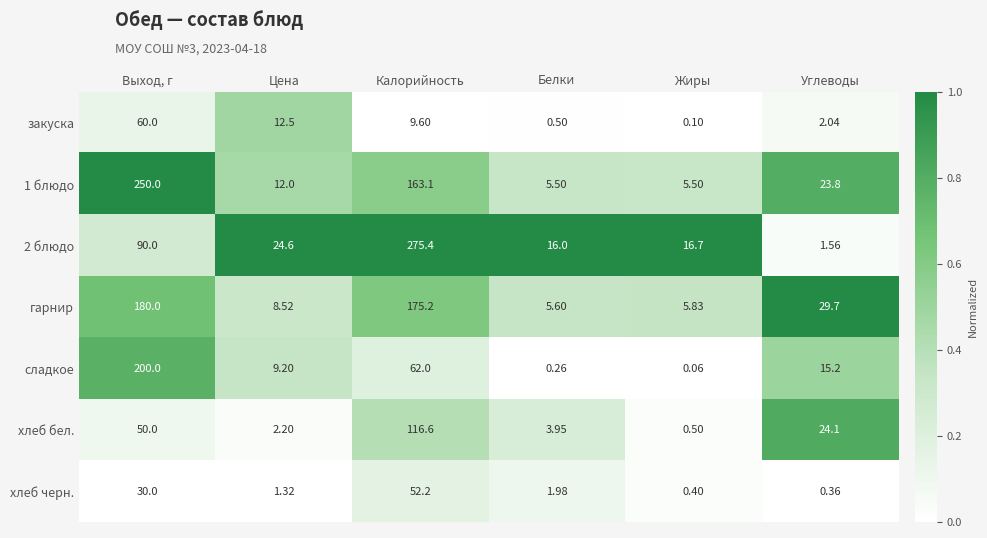

At which category is the sum across all series the highest?

Выход, г